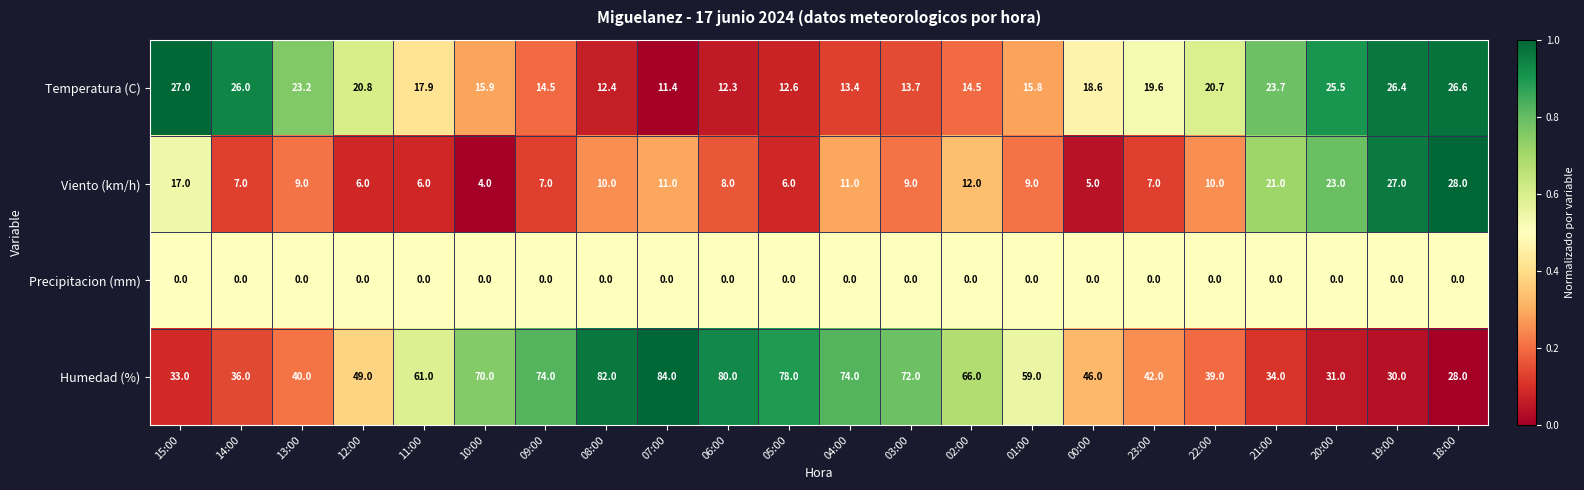

What is the difference between the highest and lowest values at 02:00?

66.0